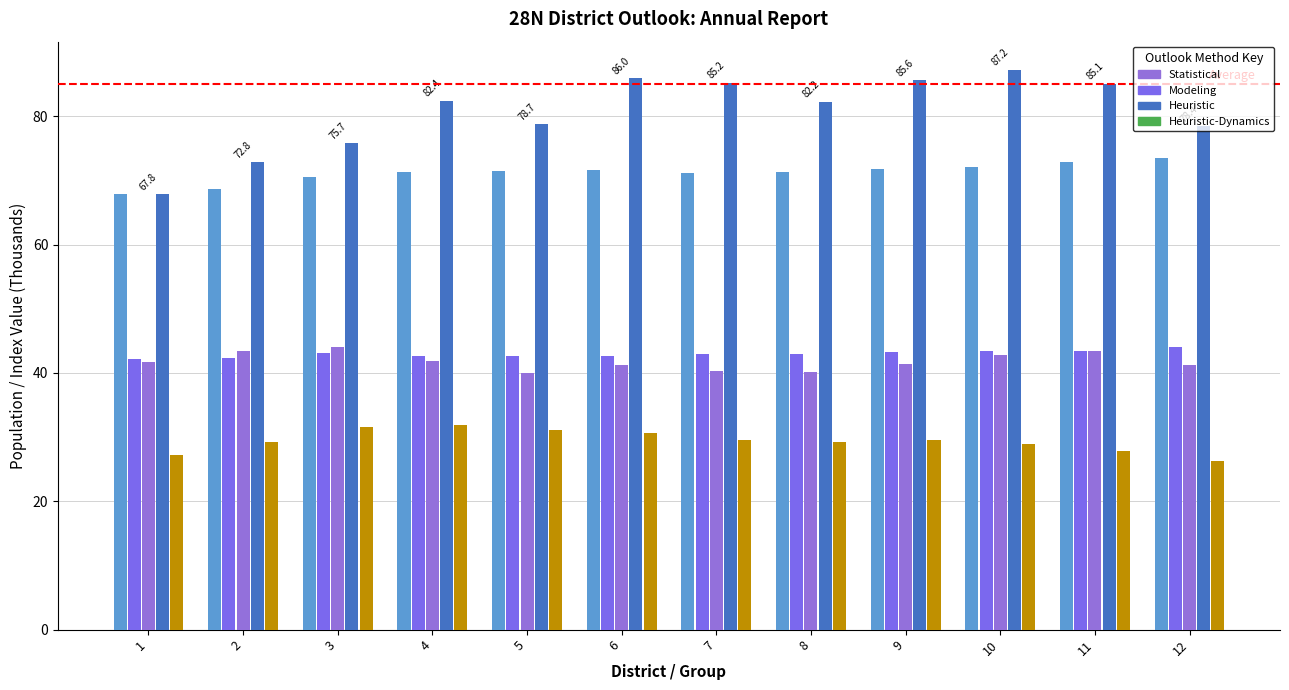

List the labels in order of Heuristic value, largest first.

10, 6, 9, 7, 11, 4, 8, 5, 12, 3, 2, 1